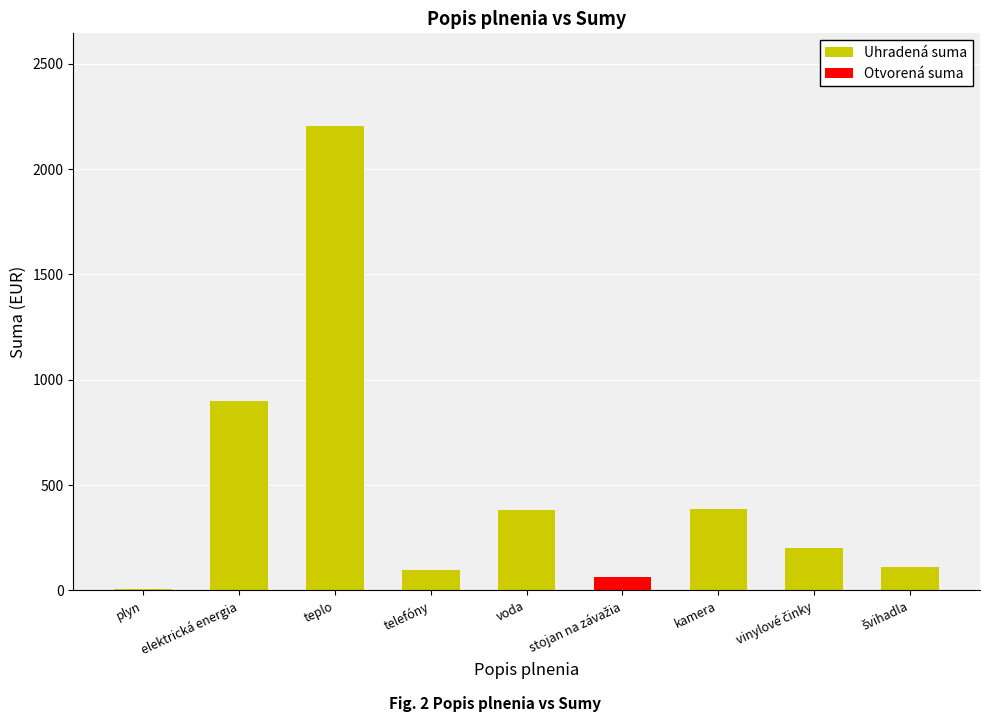

What is the sum of the Uhradená suma values at teplo and elektrická energia?

3103.5